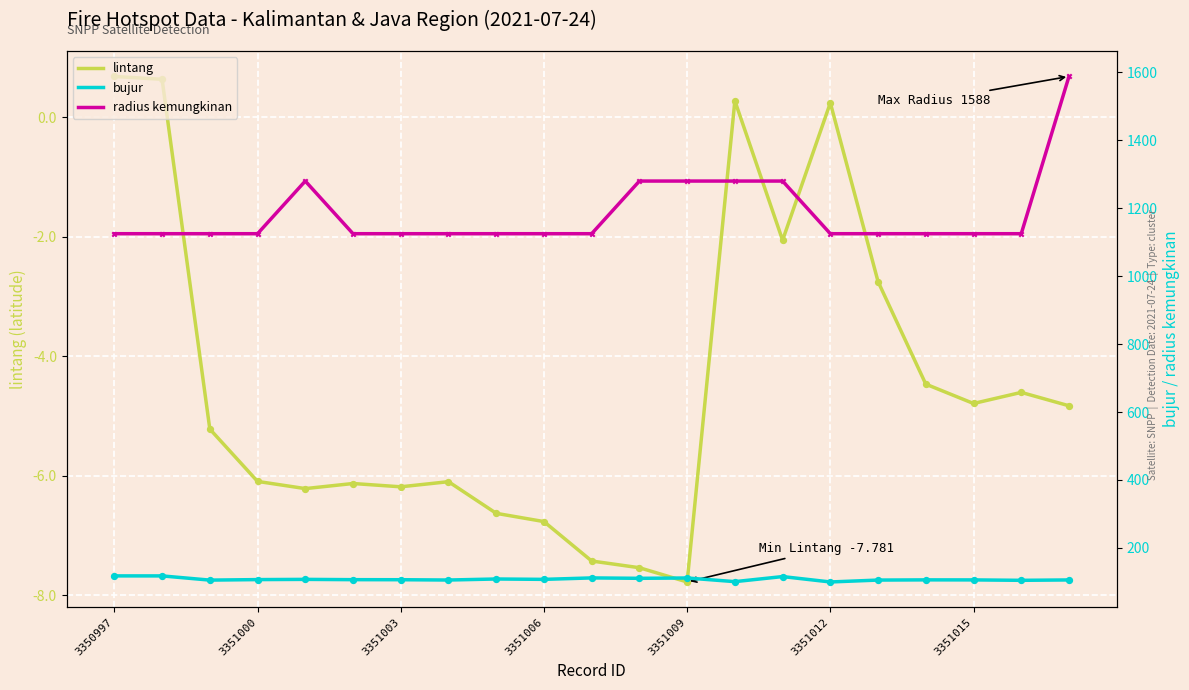

Which series has the largest total across all categories?

radius kemungkinan